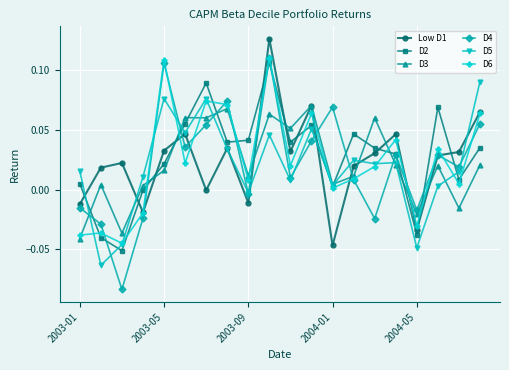

How many intersections are there between Low D1 and D2?

11